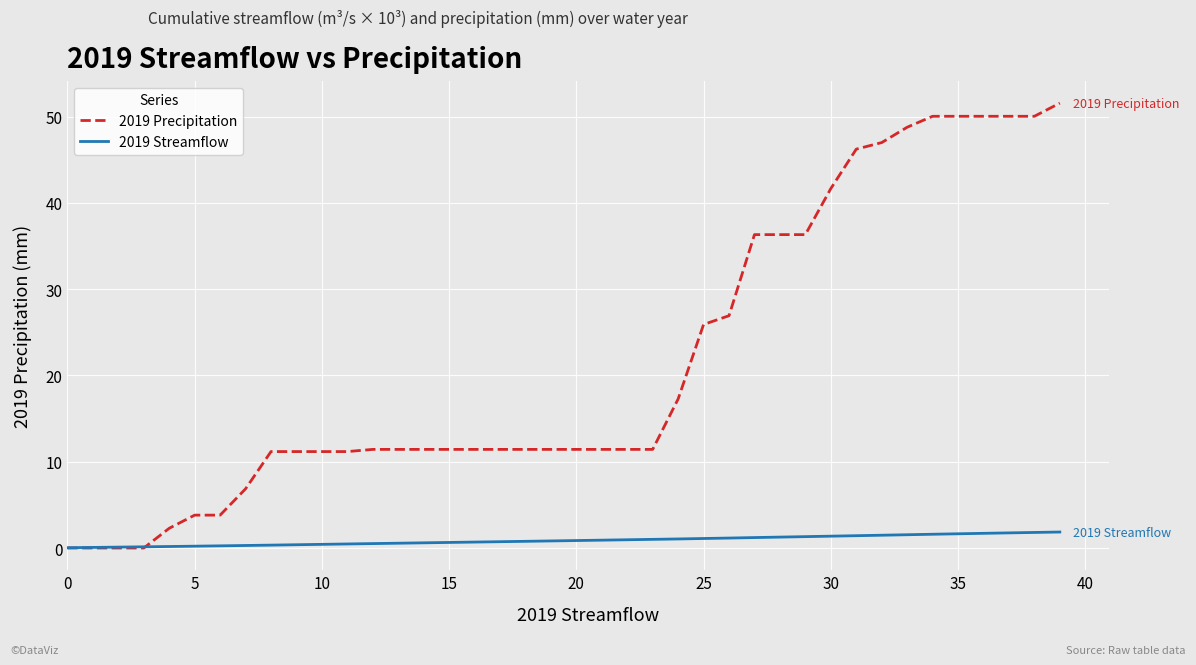

Which series has the largest range (max minus min)?

2019 Precipitation